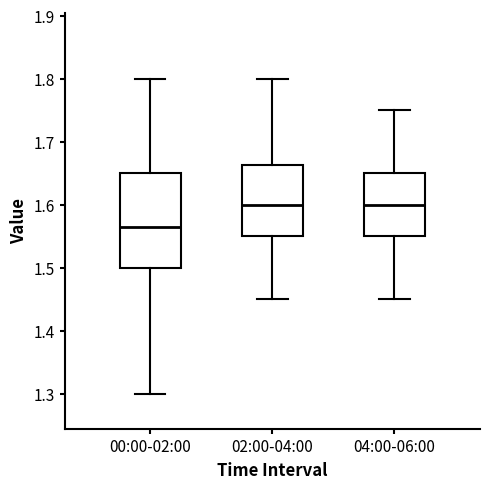

Reading left to right, transcribe this box plot: for each box, give where its median line is, the range the box spans, and where its two whiskers end, as read against the y-axis. The values are not printed on the chart, so give them approximately, as read against the axis.

00:00-02:00: median 1.57, box 1.50 to 1.65, whiskers 1.30 to 1.80
02:00-04:00: median 1.60, box 1.55 to 1.66, whiskers 1.45 to 1.80
04:00-06:00: median 1.60, box 1.55 to 1.65, whiskers 1.45 to 1.75